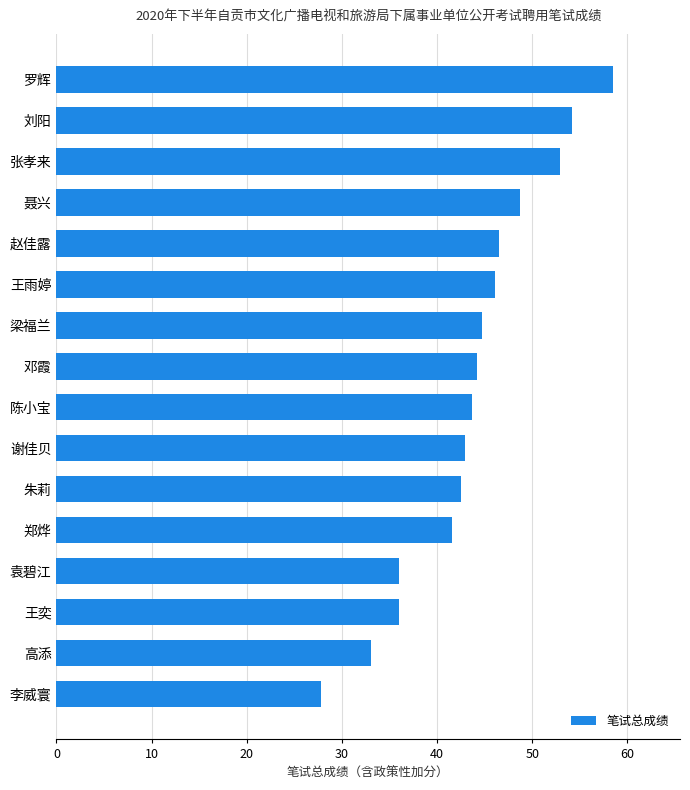

How many series are shown in this chart?

1